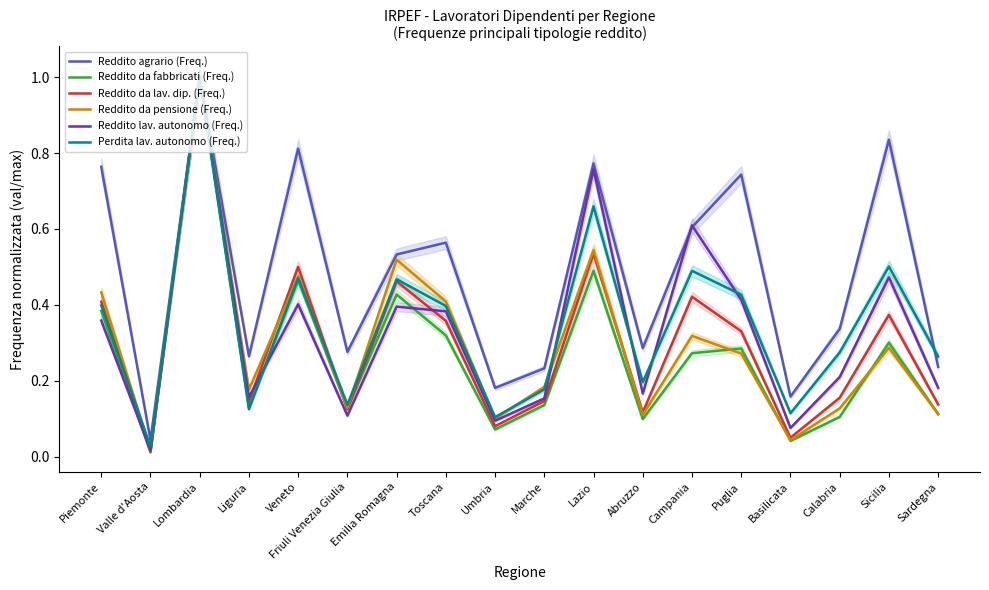

At how many categories does at least one series exceed 0?

18